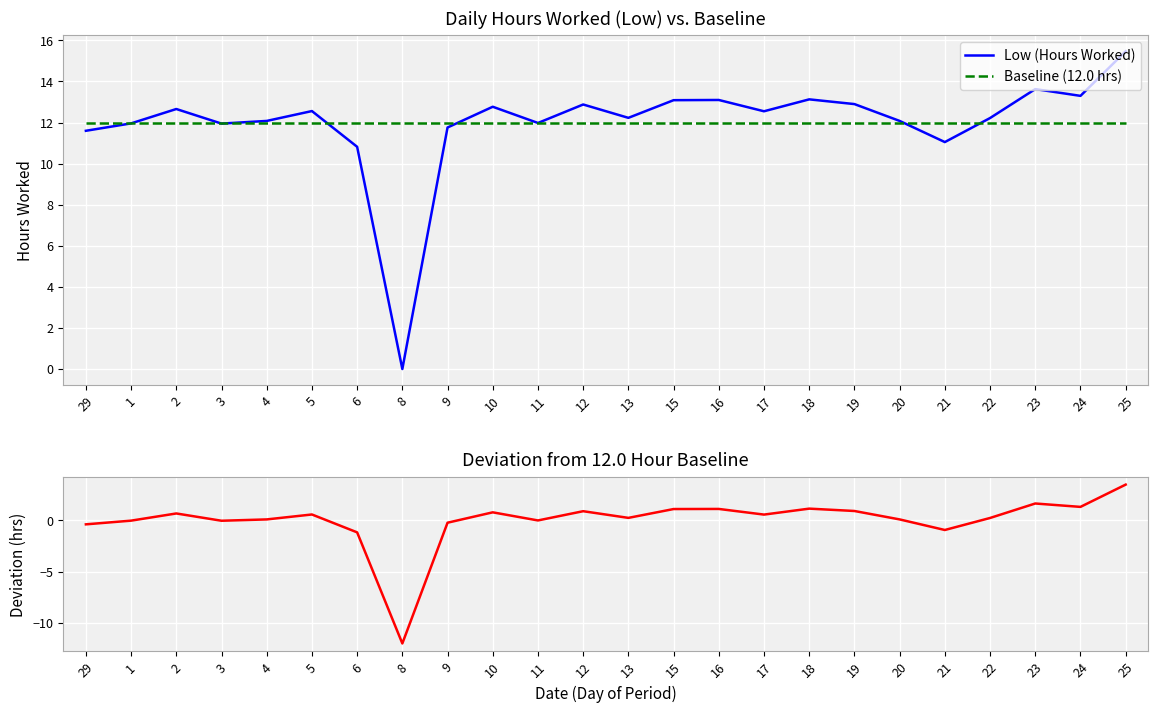

How many series are shown in this chart?

3